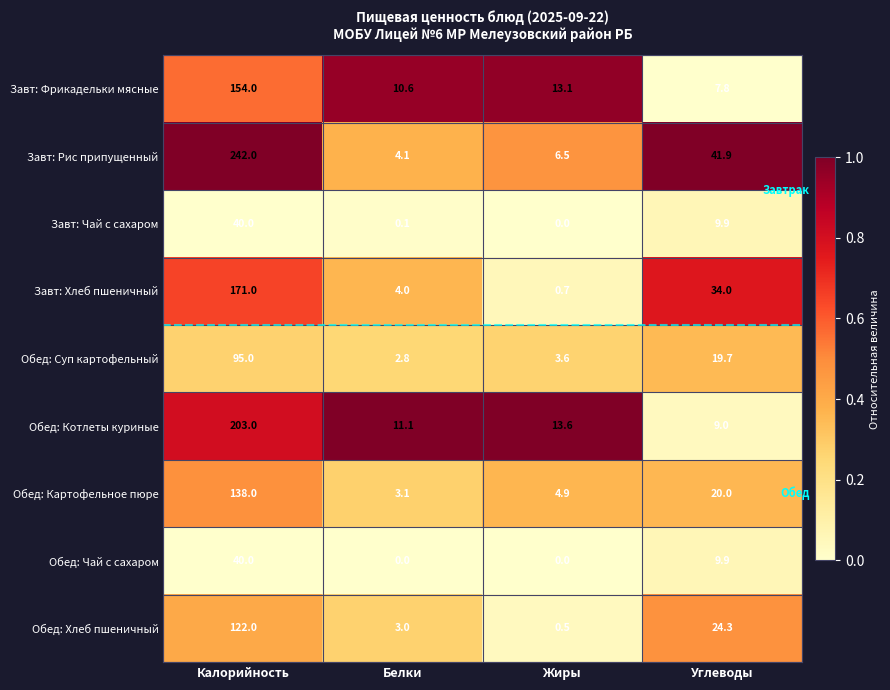

Between Калорийность and Белки, which series saw the biggest shift?

Завт: Рис припущенный